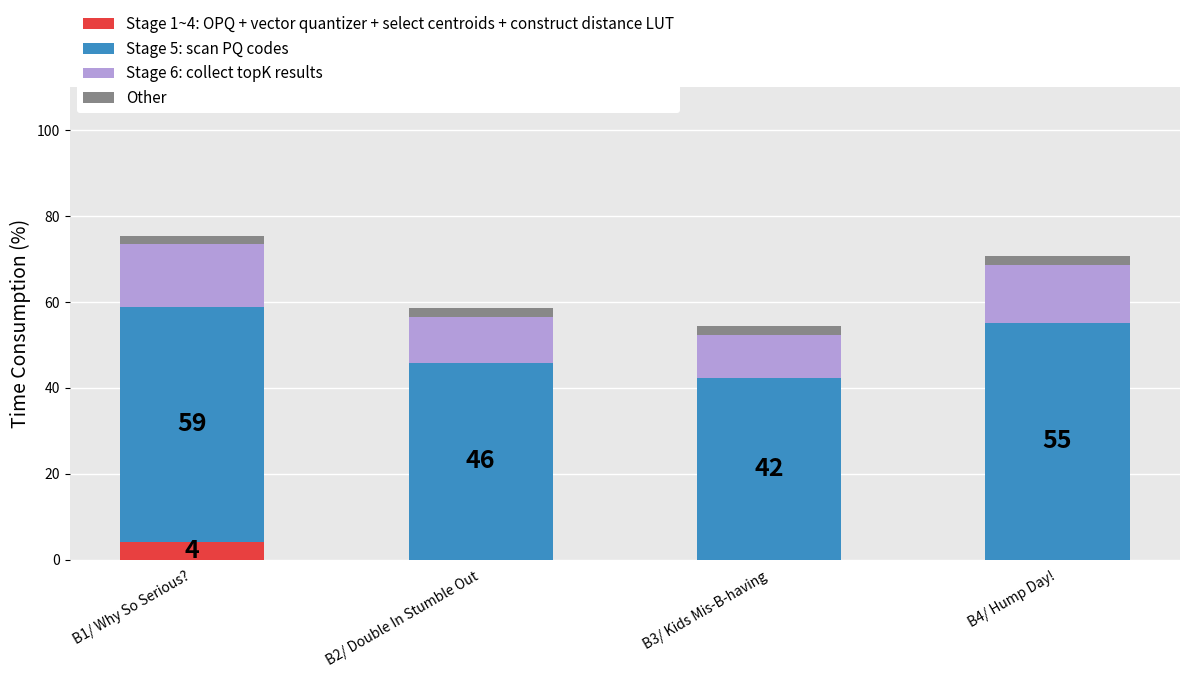

Are the bars grouped side by side (vs. stacked)?

No